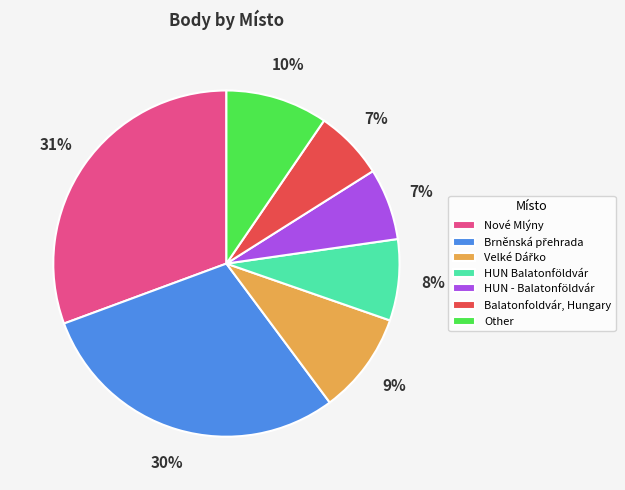

How many slices are in this pie chart?

7